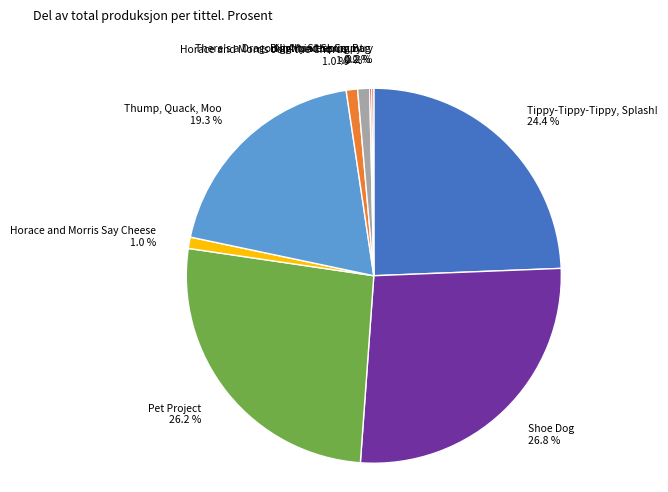

Which slice is the largest?

Shoe Dog